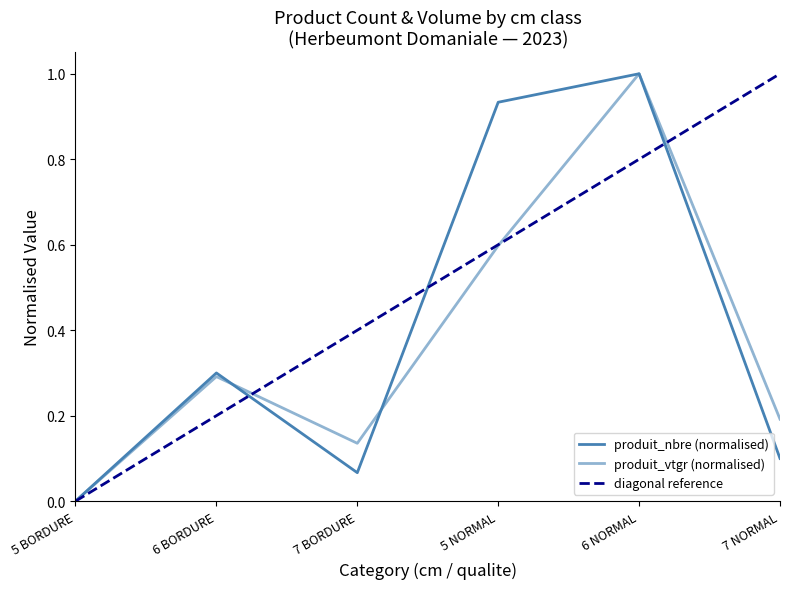

True or false: produit_nbre and produit_vtgr intersect in this chart.

True